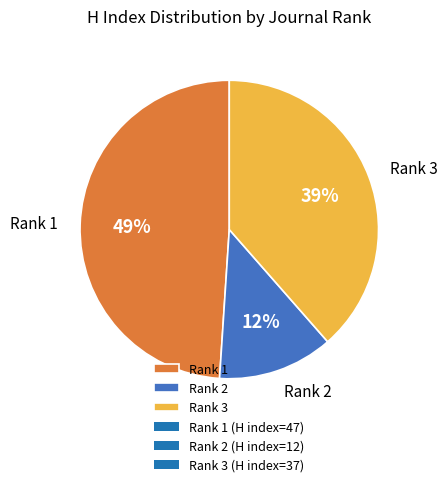

How many slices are in this pie chart?

3